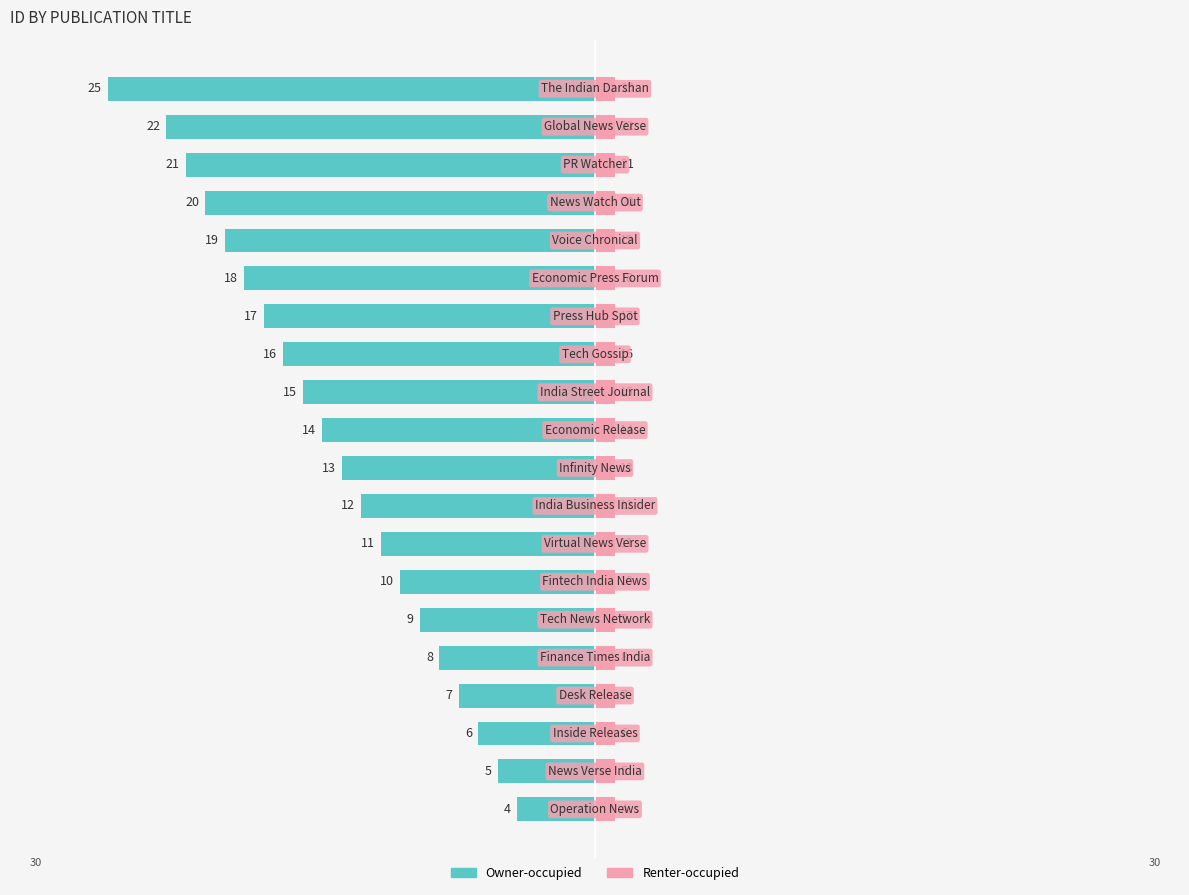

Between −20 and 15, which is larger?

−20